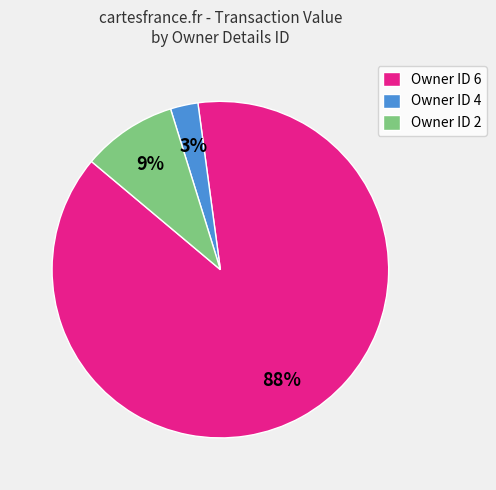

Combined, do Owner ID 2 and Owner ID 6 account for over 50%?

Yes